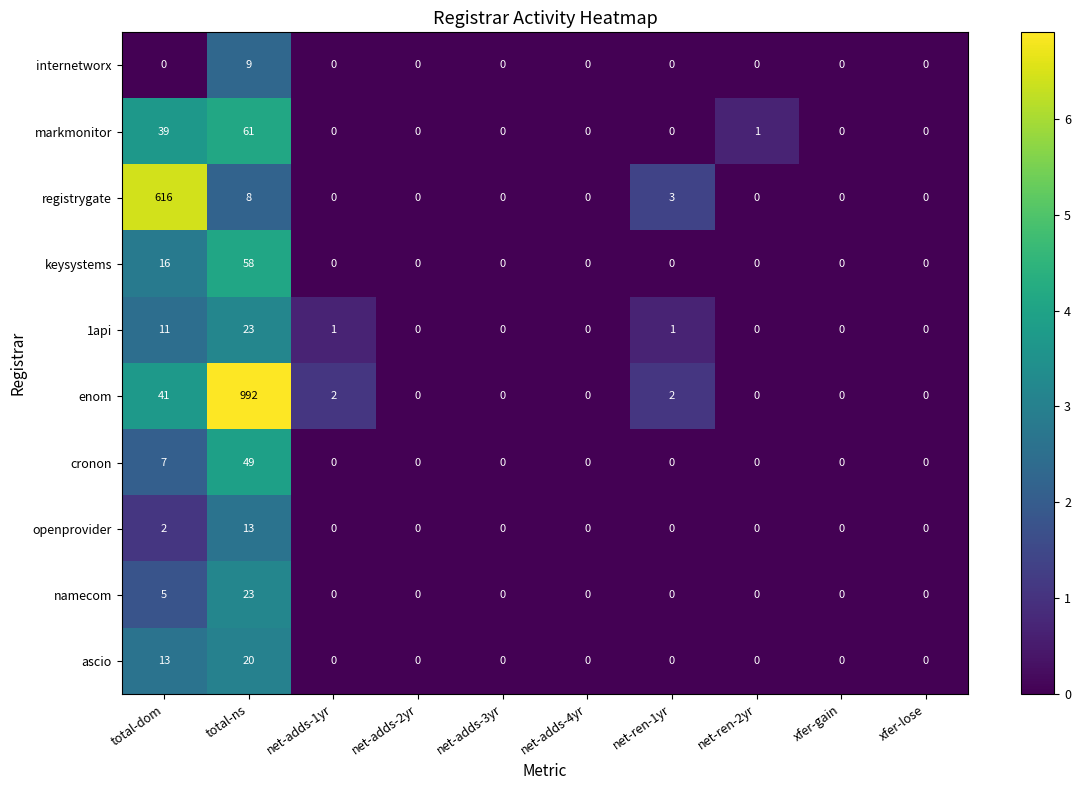

Count the number of data series in this chart.

10